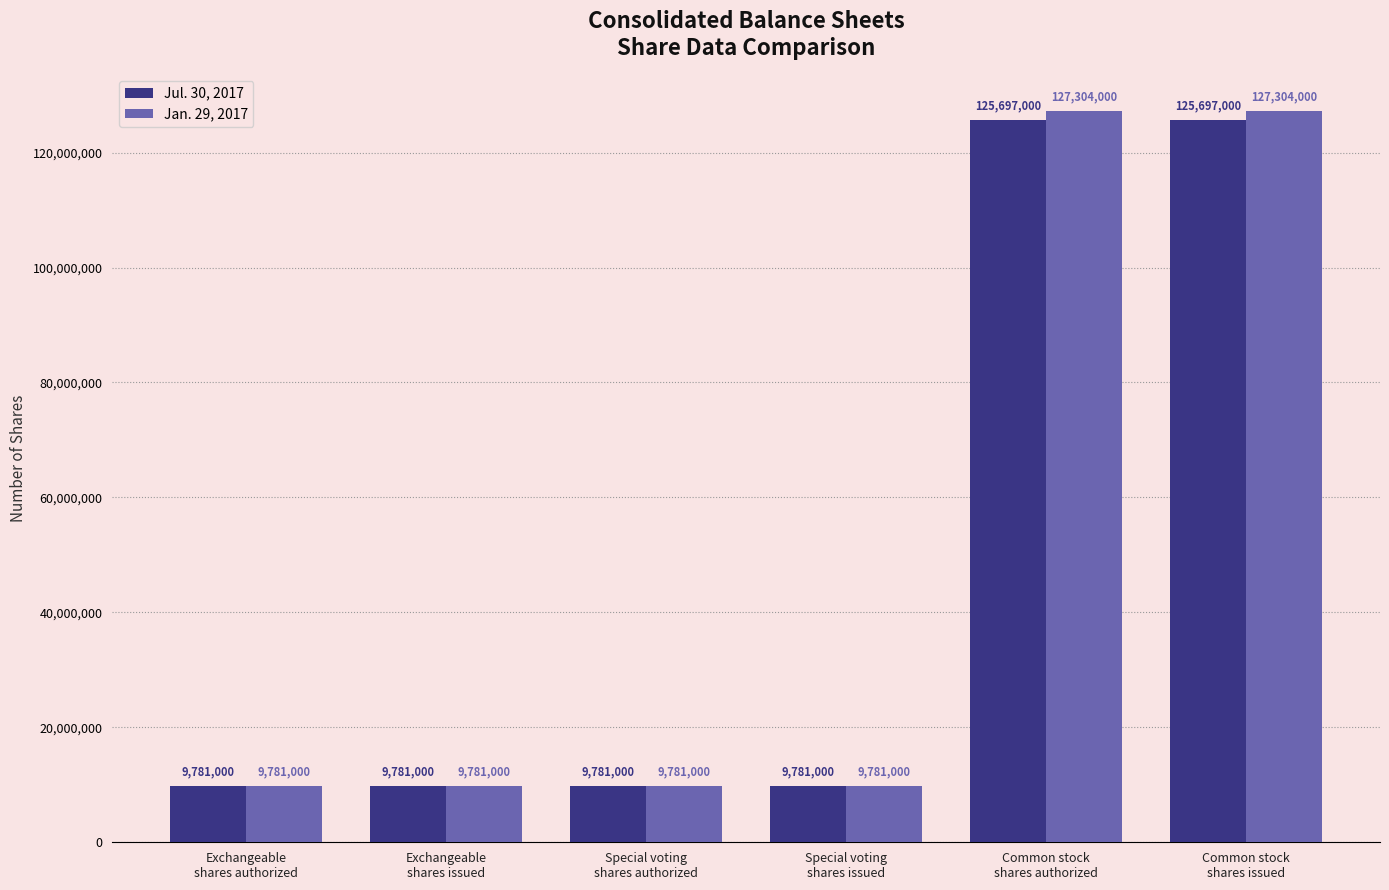

Reading left to right, transcribe all the data shown in this chart.

Jul. 30, 2017: Exchangeable
shares authorized=9781000	Exchangeable
shares issued=9781000	Special voting
shares authorized=9781000	Special voting
shares issued=9781000	Common stock
shares authorized=125697000	Common stock
shares issued=125697000
Jan. 29, 2017: Exchangeable
shares authorized=9781000	Exchangeable
shares issued=9781000	Special voting
shares authorized=9781000	Special voting
shares issued=9781000	Common stock
shares authorized=127304000	Common stock
shares issued=127304000